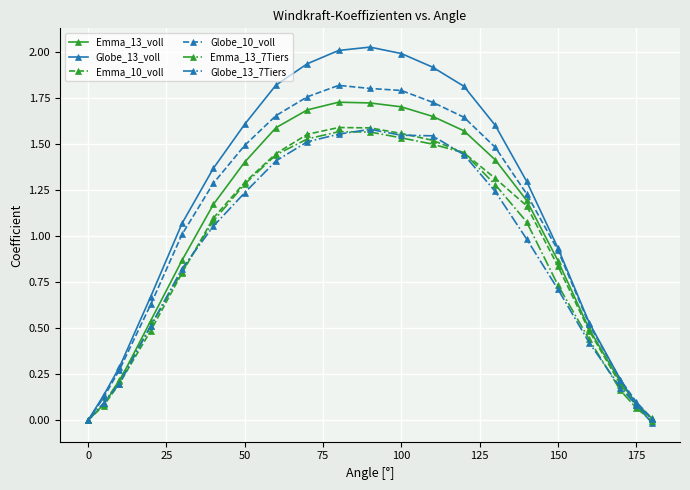

What is the value of the Emma_10_voll point at the 15th from the left?

1.3